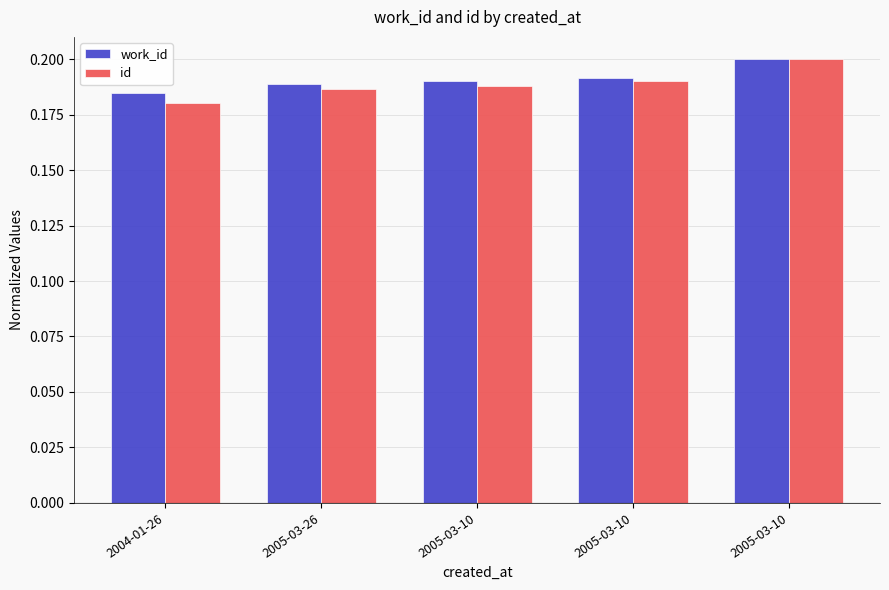

What value does the id series have at 2005-03-10?

0.2